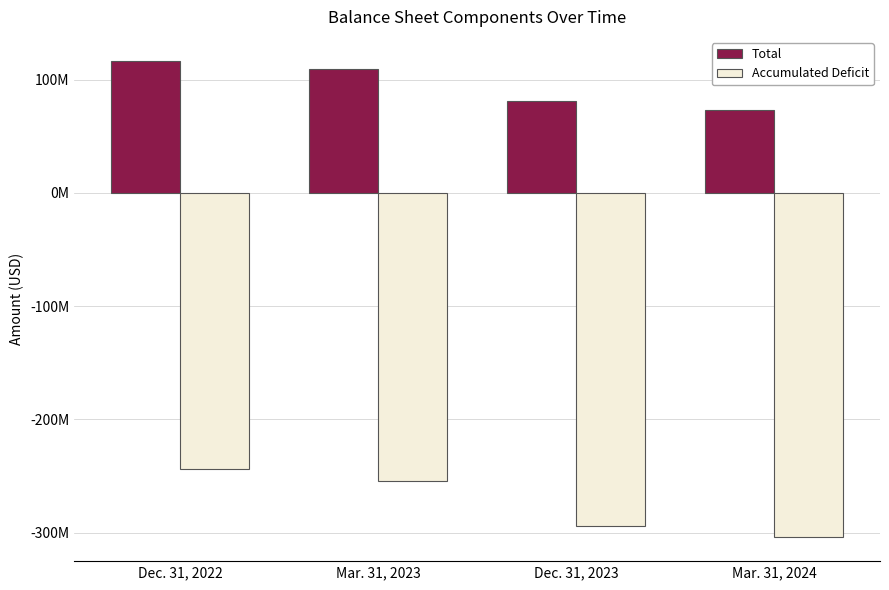

Which category has the highest value across all series?

Dec. 31, 2022